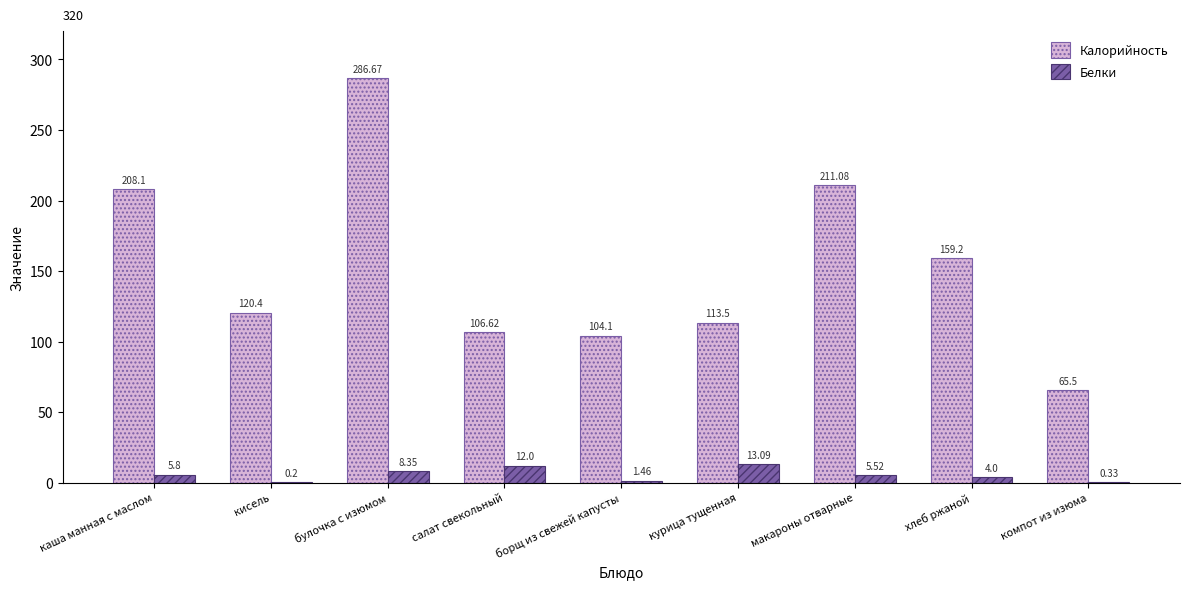

At which label is Белки closest to 6?

каша манная с маслом